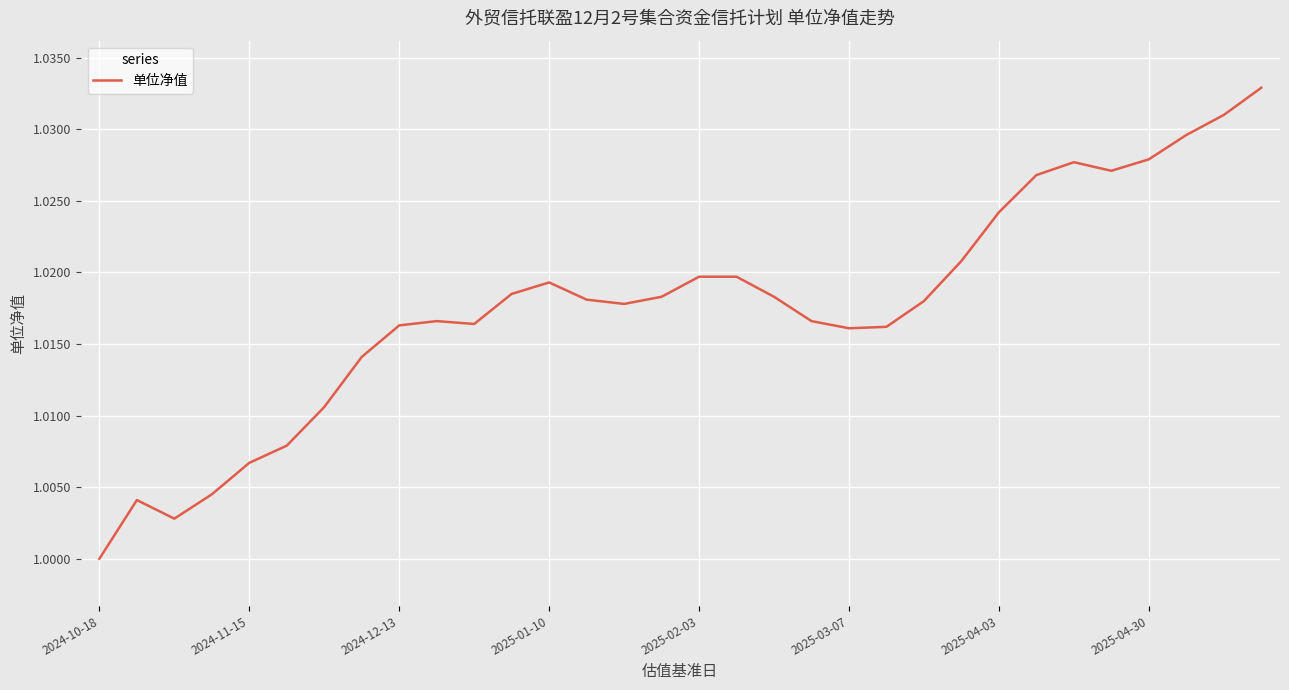

Does the chart have visible grid lines?

Yes